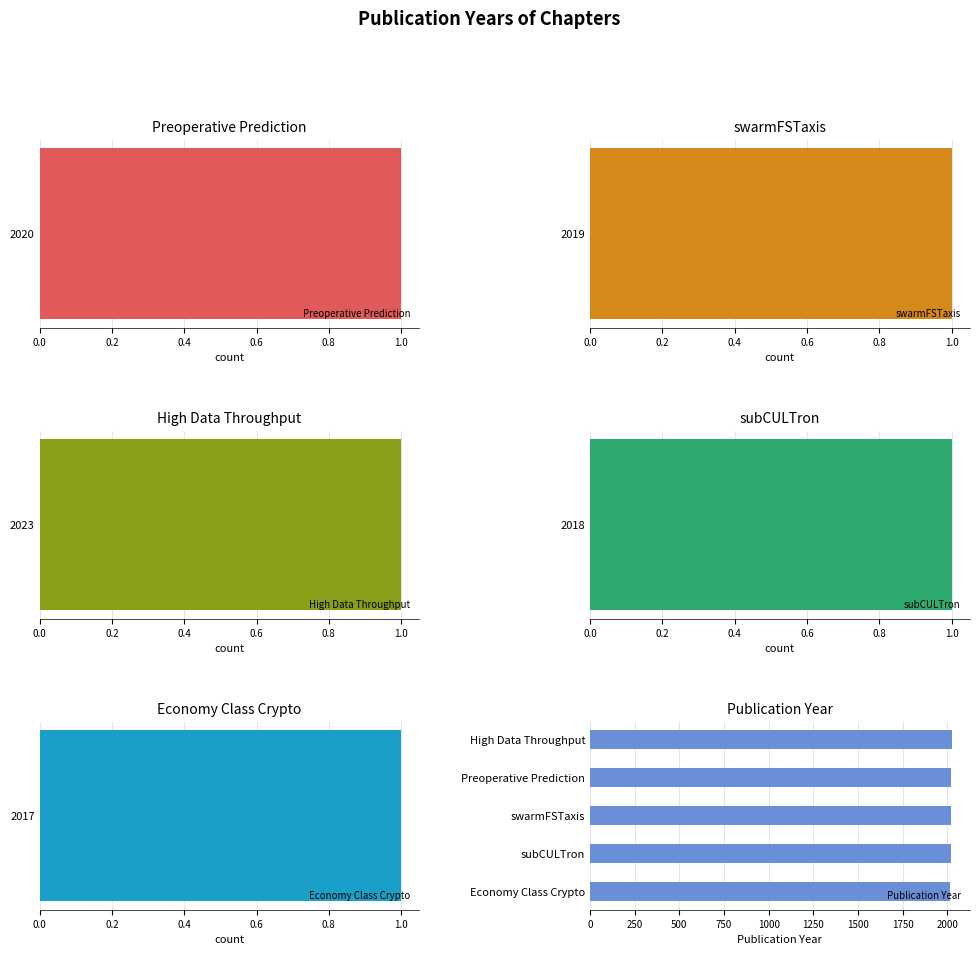

What is the greatest value displayed?

2023